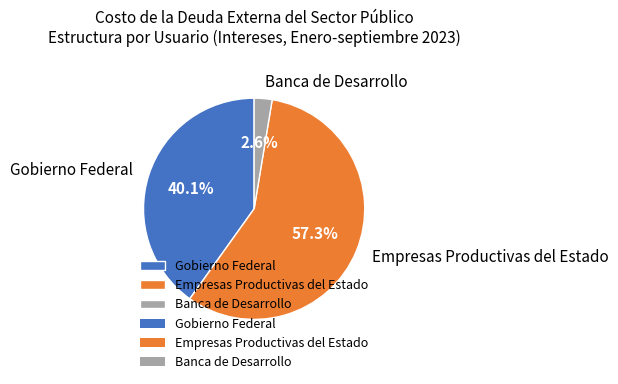

Which category has the smallest portion of the pie?

Banca de Desarrollo